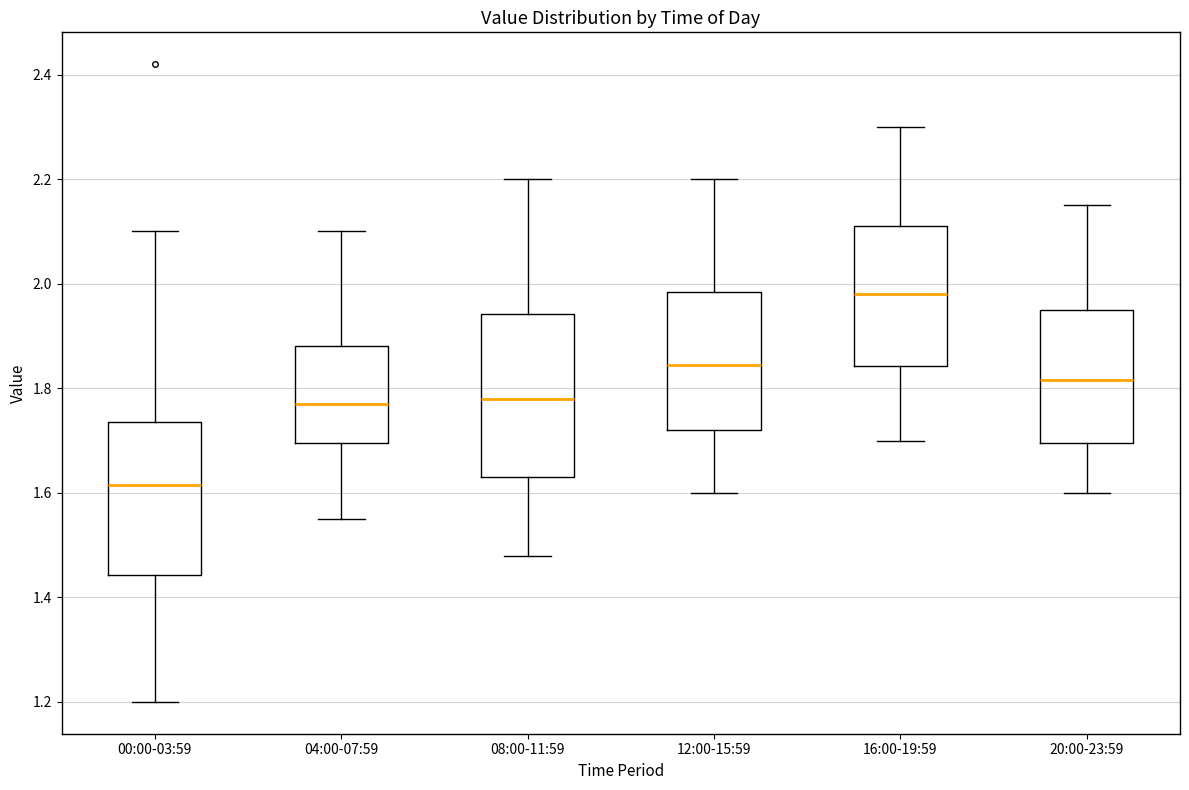

Reading left to right, read every box against the y-axis: the position of its median line, the range the box covers, and the ends of its whiskers. The values are not printed on the chart, so give them approximately, as read against the axis.

00:00-03:59: median 1.62, box 1.44 to 1.74, whiskers 1.20 to 2.10
04:00-07:59: median 1.78, box 1.70 to 1.88, whiskers 1.56 to 2.10
08:00-11:59: median 1.78, box 1.64 to 1.94, whiskers 1.48 to 2.20
12:00-15:59: median 1.84, box 1.72 to 1.98, whiskers 1.60 to 2.20
16:00-19:59: median 1.98, box 1.84 to 2.12, whiskers 1.70 to 2.30
20:00-23:59: median 1.82, box 1.70 to 1.96, whiskers 1.60 to 2.16